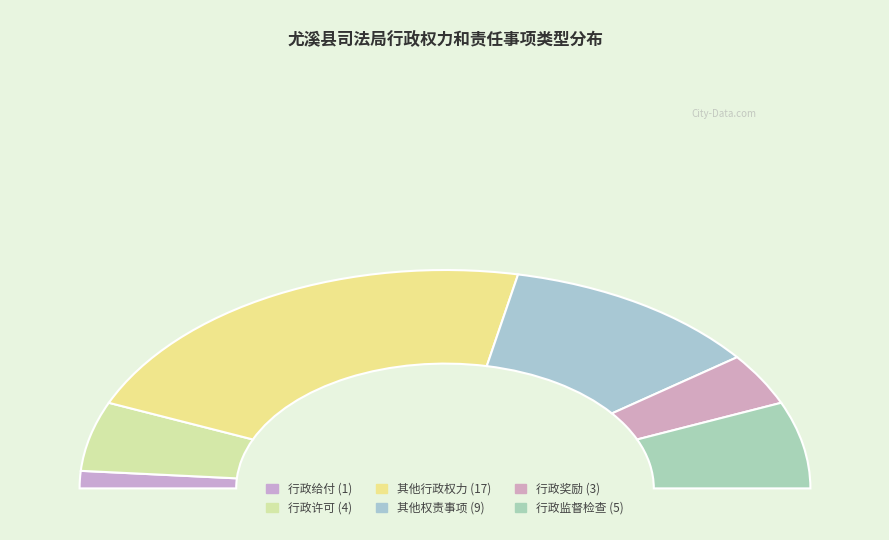

How much of the chart is everything except 行政给付?

97.4%